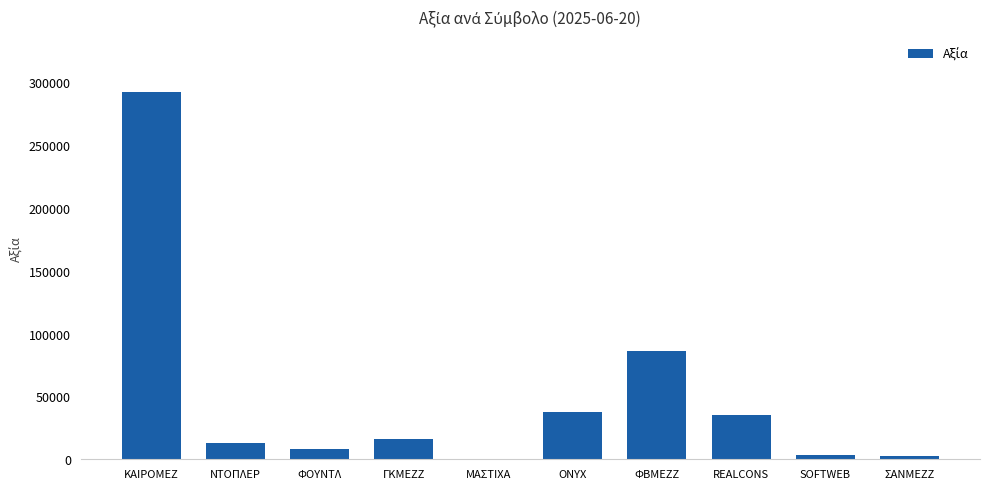

What is the change in value from ΝΤΟΠΛΕΡ to REALCONS?

+22054.1